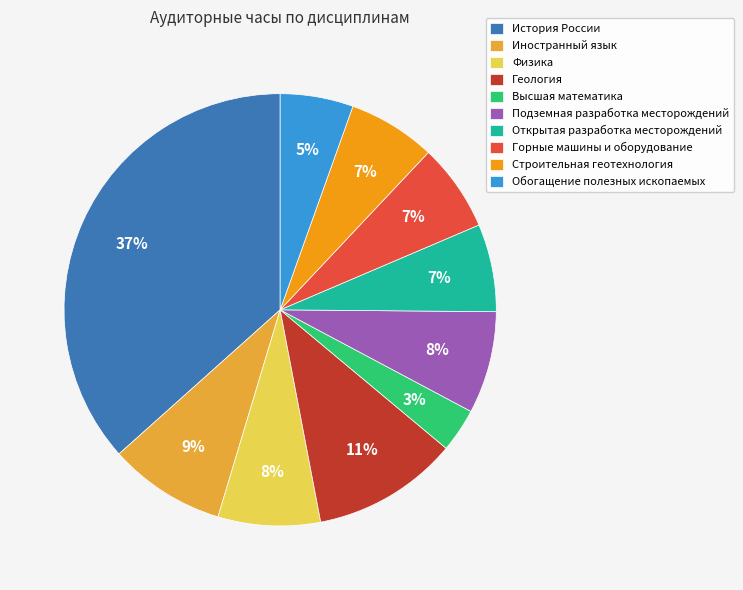

Do Обогащение полезных ископаемых and Иностранный язык together represent more than half of the pie?

No